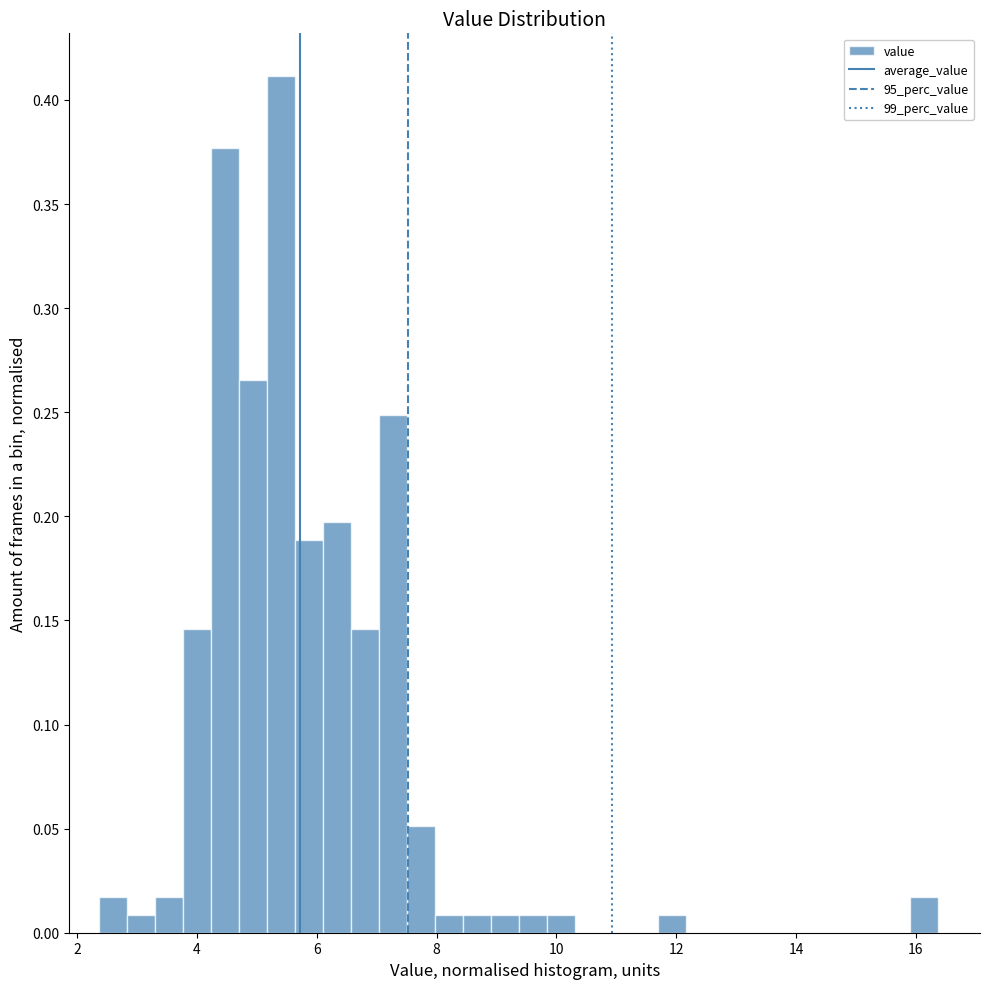

Around what value on the x-axis is the tallest bar? Give the approximate position of its centre, as read against the axis.

5.4